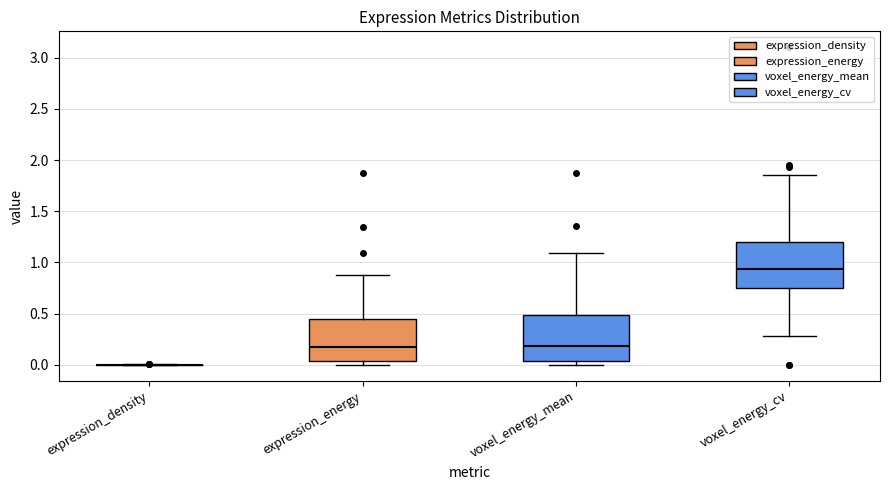

Reading left to right, read every box against the y-axis: the position of its median line, the range the box covers, and the ends of its whiskers. The values are not printed on the chart, so give them approximately, as read against the axis.

expression_density: box collapsed to a line at 0.00, whiskers 0.00 to 0.00
expression_energy: median 0.20, box 0.05 to 0.45, whiskers 0.00 to 0.90
voxel_energy_mean: median 0.20, box 0.05 to 0.50, whiskers 0.00 to 1.10
voxel_energy_cv: median 0.95, box 0.75 to 1.20, whiskers 0.30 to 1.85